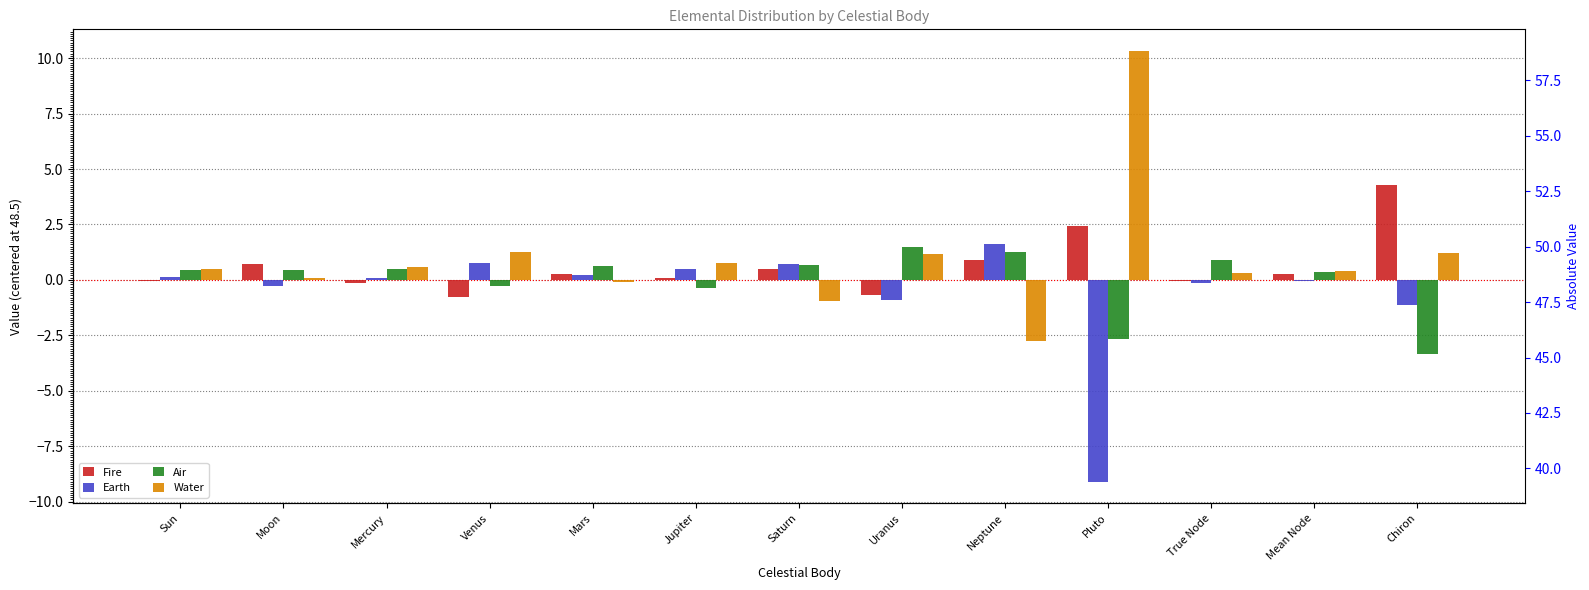

What is the approximate value of Air at Saturn?

0.7